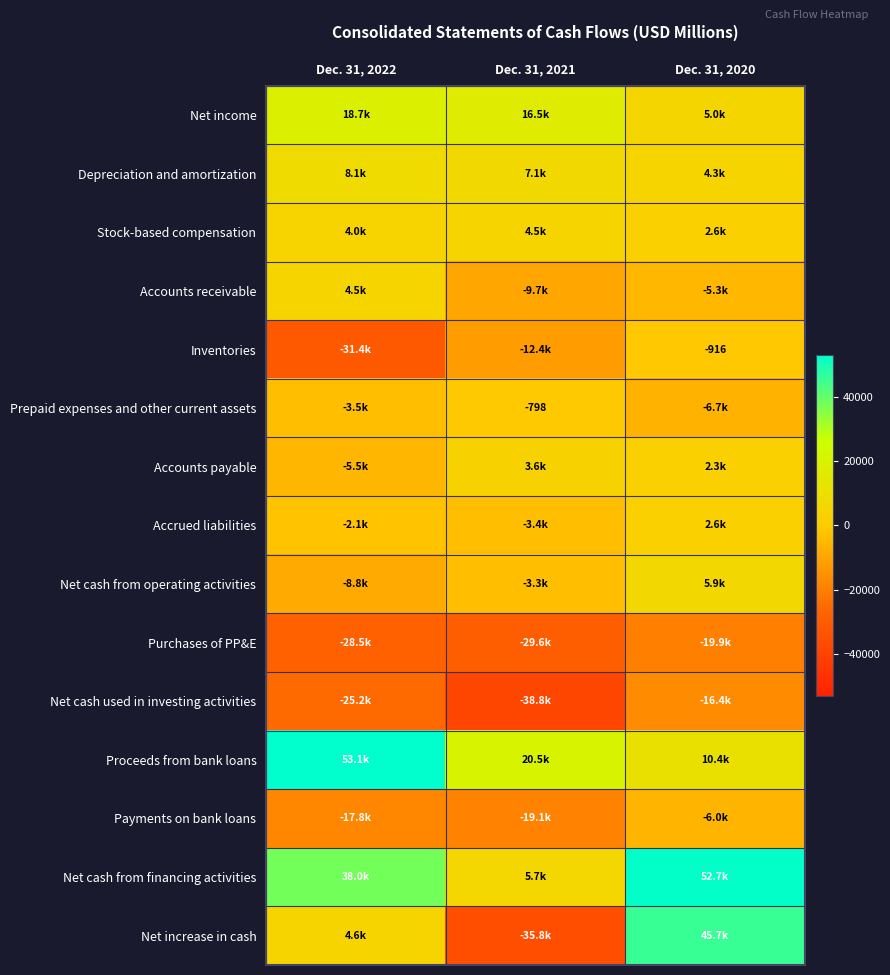

Is the value of Prepaid expenses and other current assets at Dec. 31, 2021 greater than the value of Net increase in cash at Dec. 31, 2021?

Yes